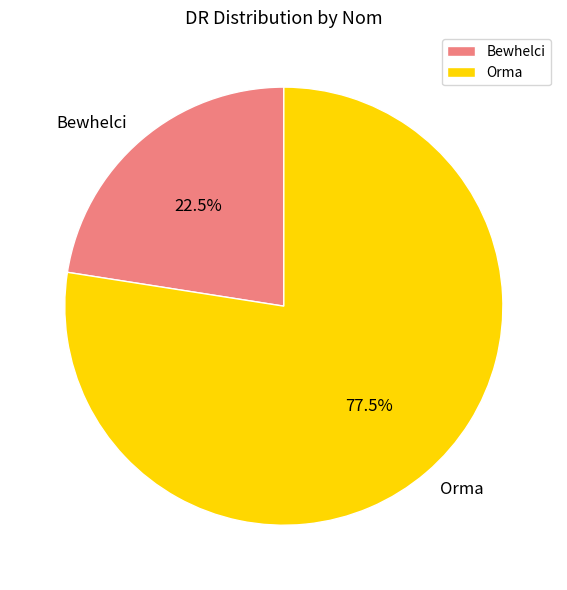

Combined, what portion of the pie is Orma and Bewhelci?

100.0%